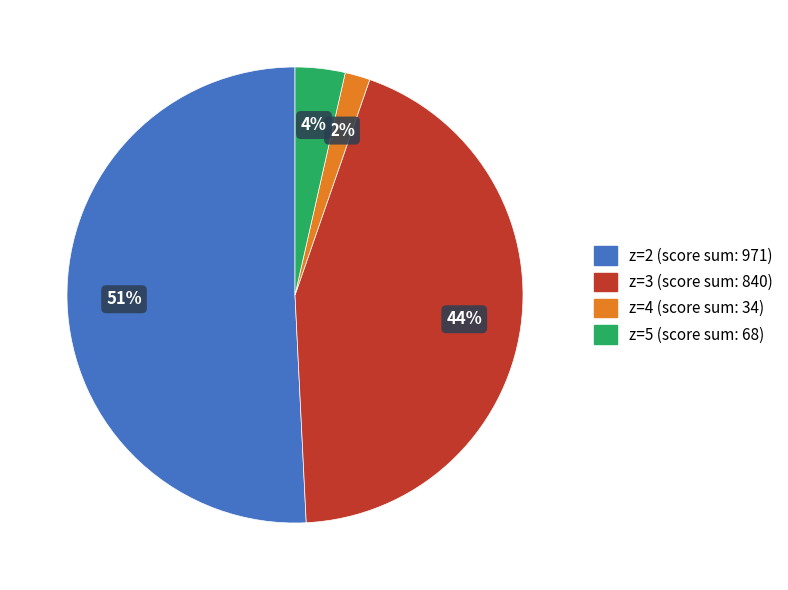

Is there a majority slice in this chart?

Yes